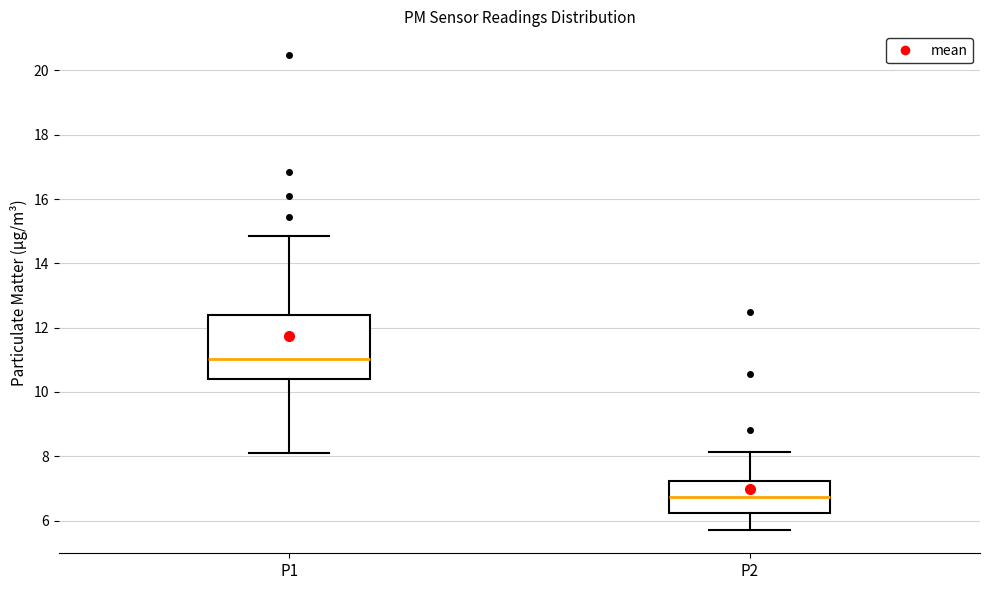

Reading left to right, read every box against the y-axis: the position of its median line, the range the box covers, and the ends of its whiskers. The values are not printed on the chart, so give them approximately, as read against the axis.

P1: median 11.0, box 10.4 to 12.4, whiskers 8.2 to 14.8
P2: median 6.8, box 6.2 to 7.2, whiskers 5.8 to 8.2